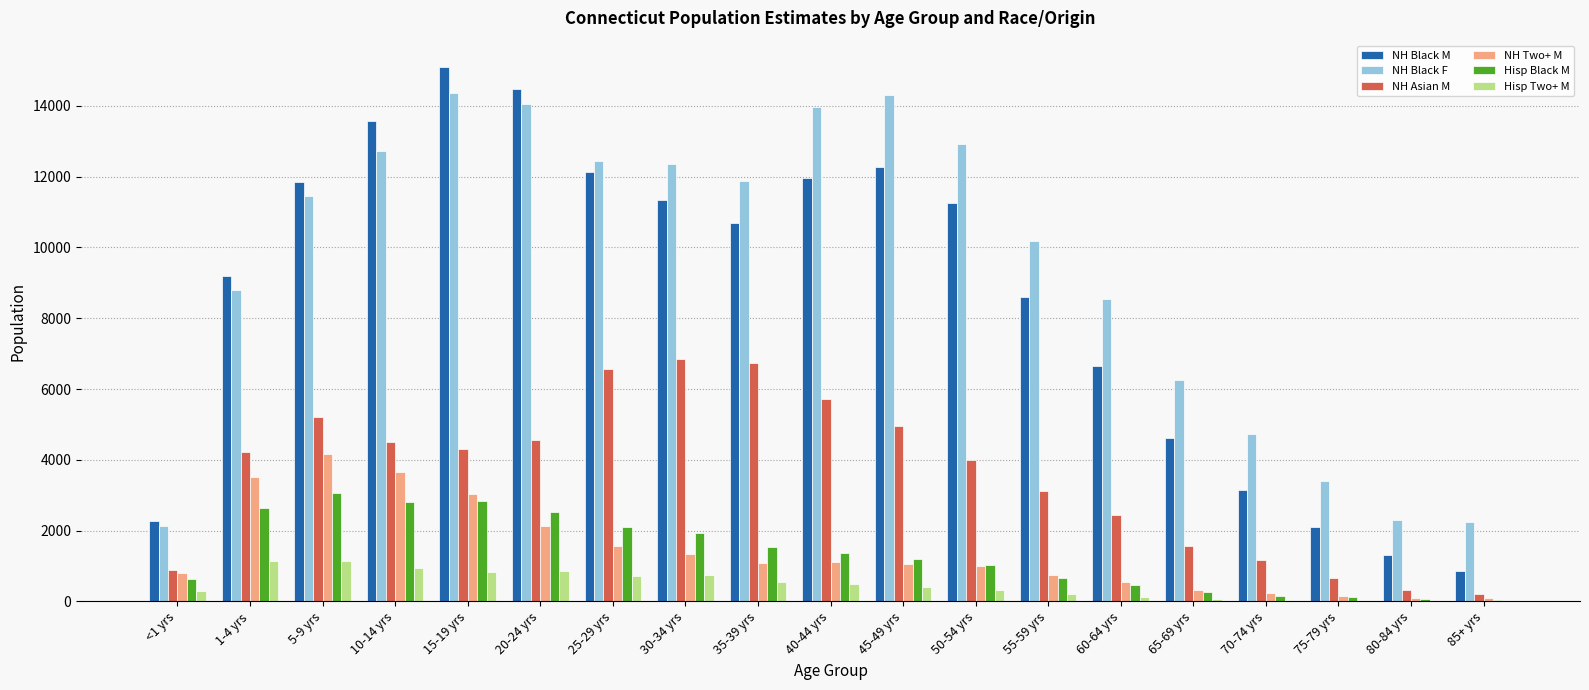

What is the maximum value shown in the chart?

15087